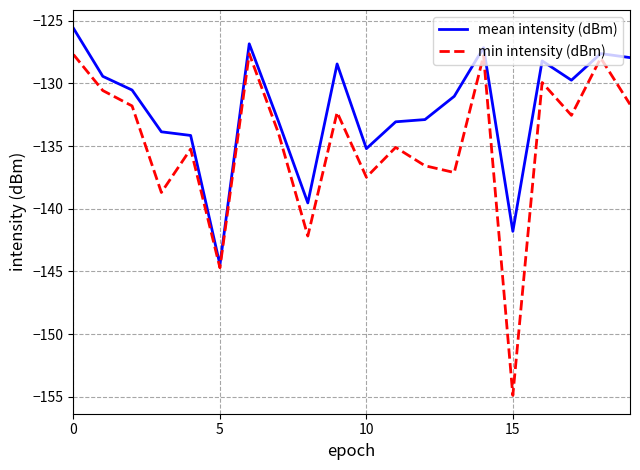

What is the smallest value displayed?

-154.9